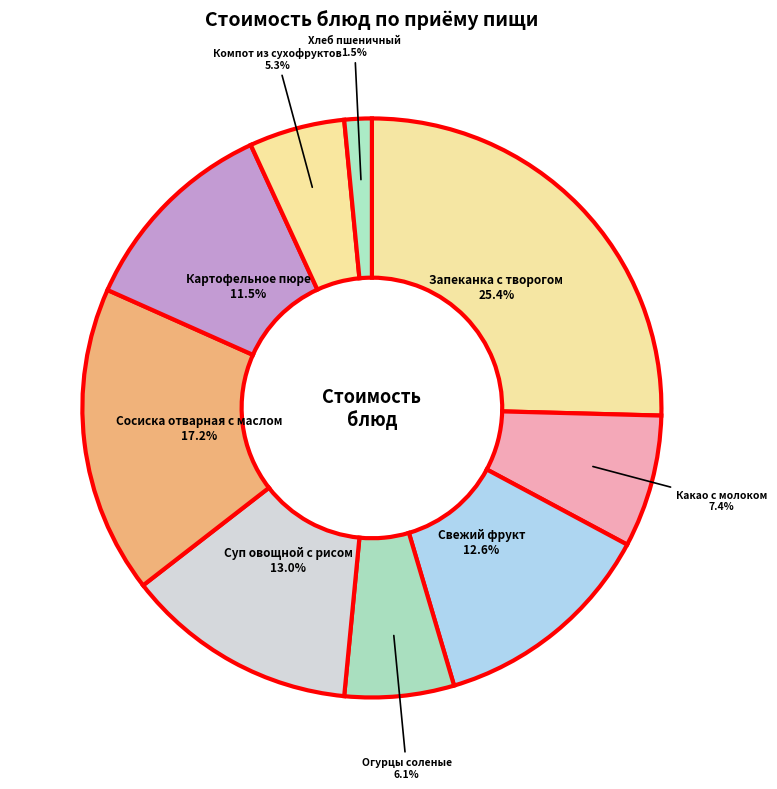

How many slices are in this pie chart?

9